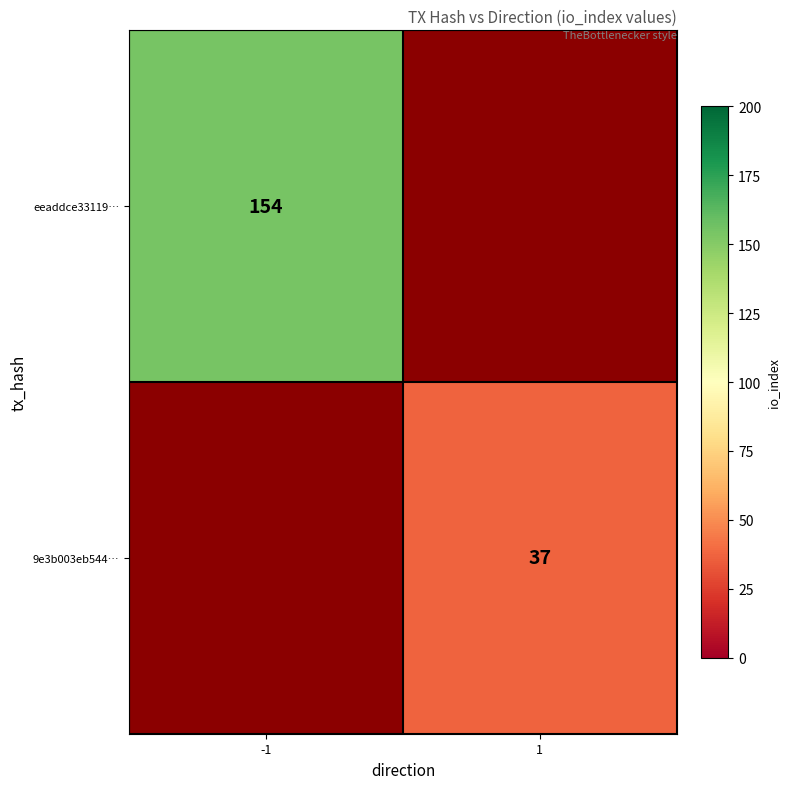

The value of eeaddce33119… at -1 is 212. True or false?

False